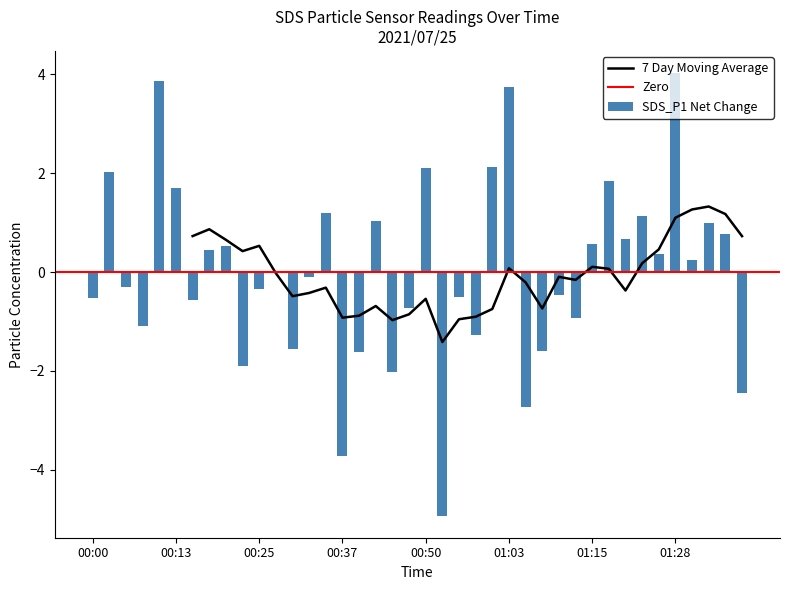

How many categories are shown in the chart?

40